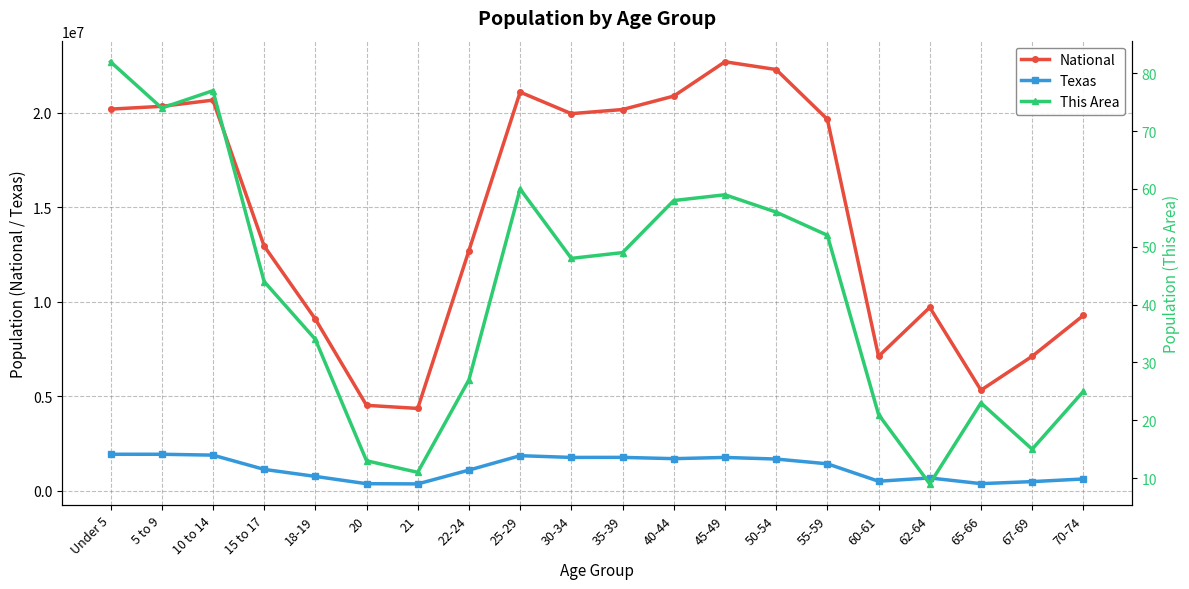

Where is the first local minimum for Texas?

21